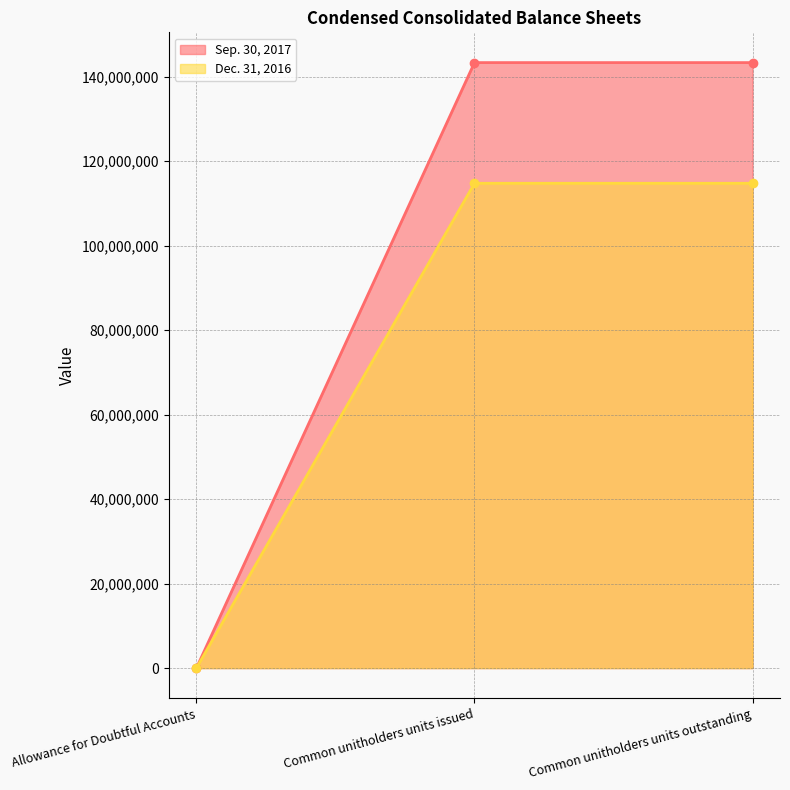

Reading right to left, list all the values displayed in this chart.

Sep. 30, 2017: 143309828	143309828	4
Dec. 31, 2016: 114749848	114749848	4